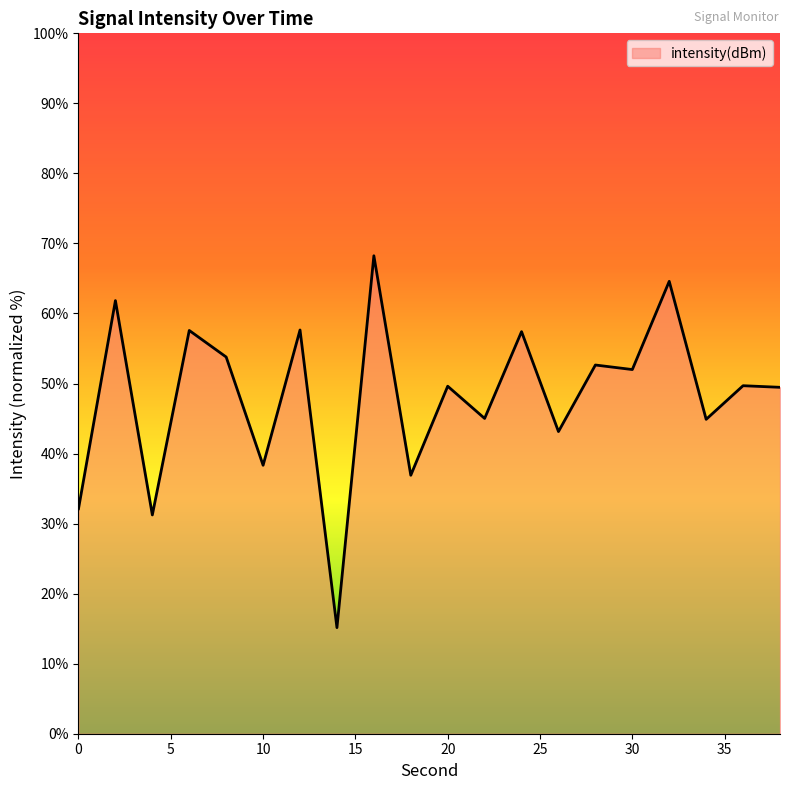

What is the maximum value shown in the chart?

68.2